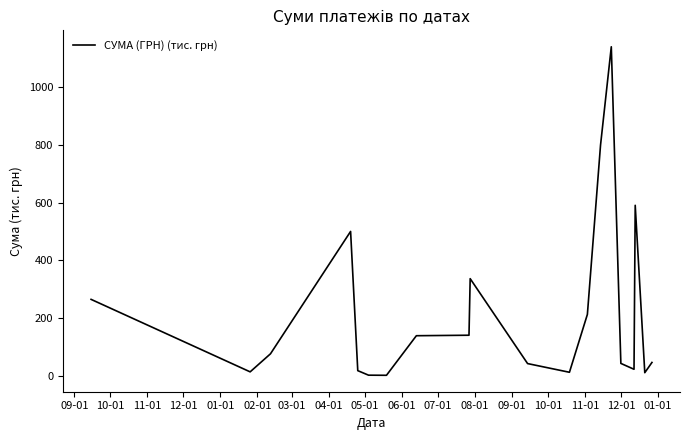

What is the difference between the maximum and minimum values?

1139.9